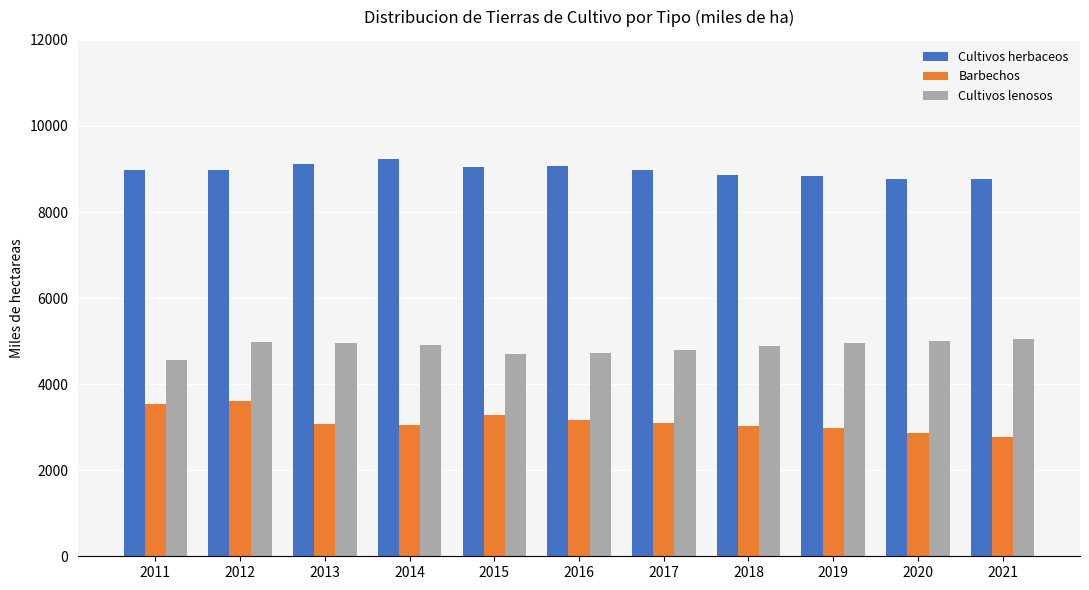

The value of Cultivos lenosos at 2014 is 4909.7. True or false?

True